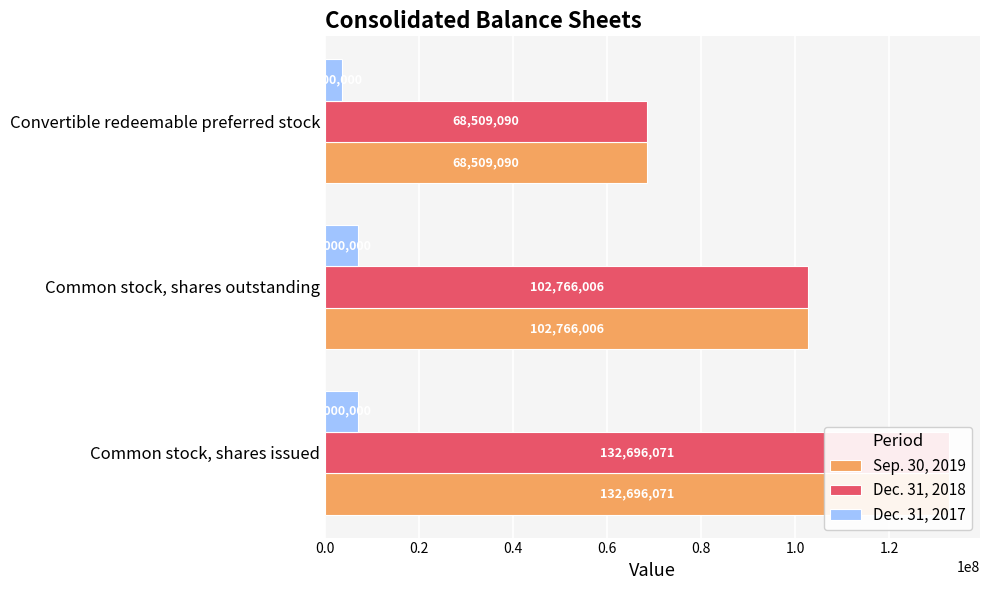

How many bars are there in each group?

3